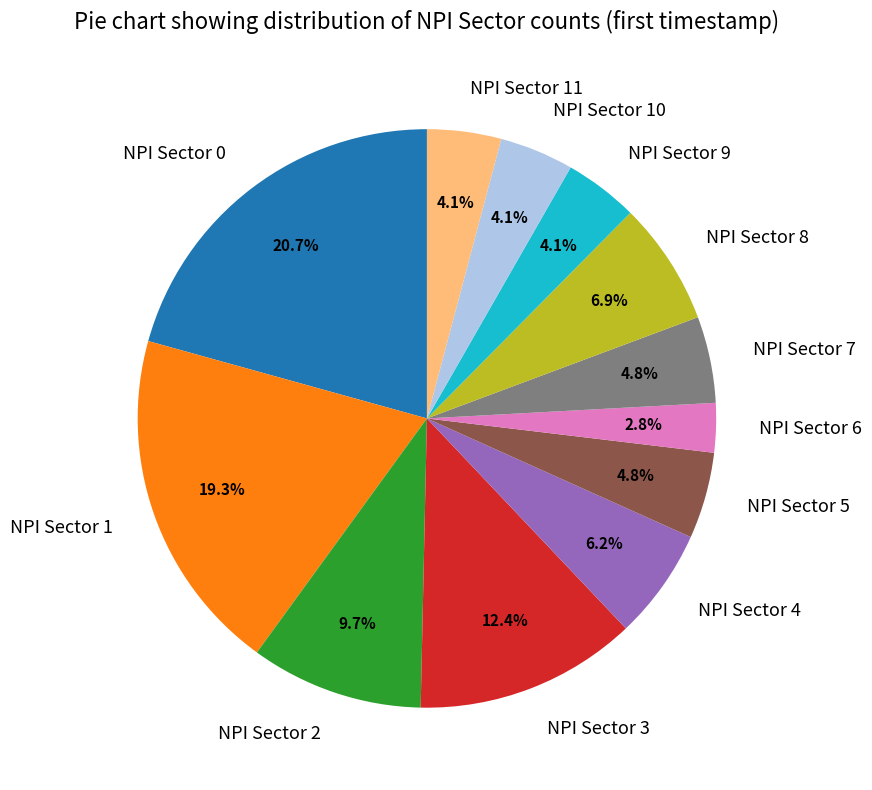

How many segments does this pie chart have?

12